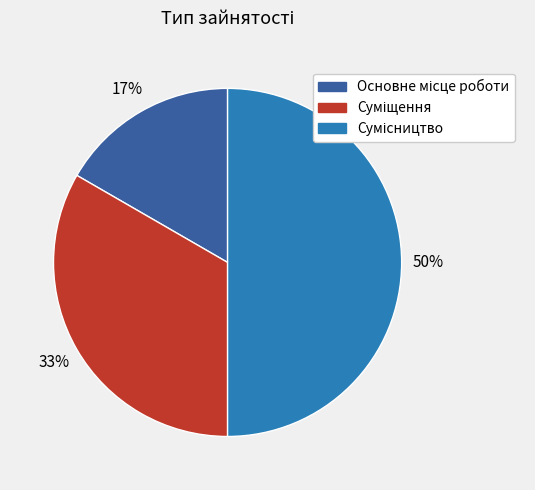

To the nearest percent, what is the difference between the largest and smallest slice percentages?

33%